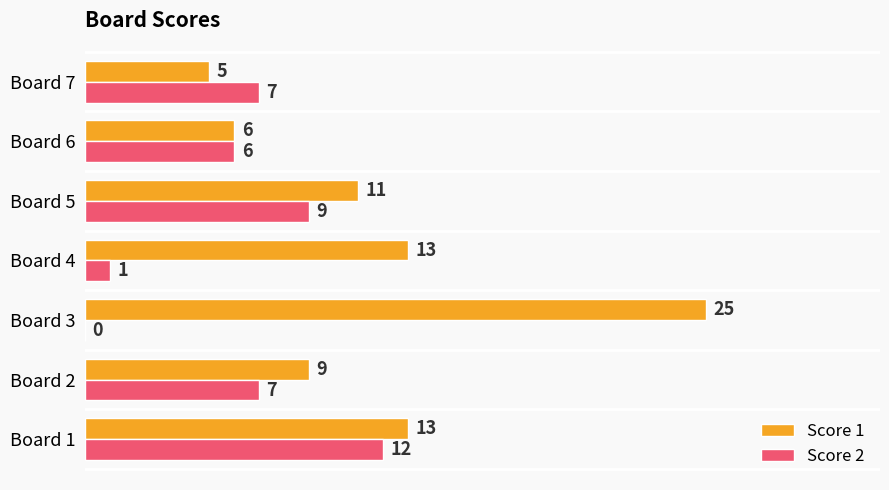

What are all the series names shown in the legend?

Score 1, Score 2